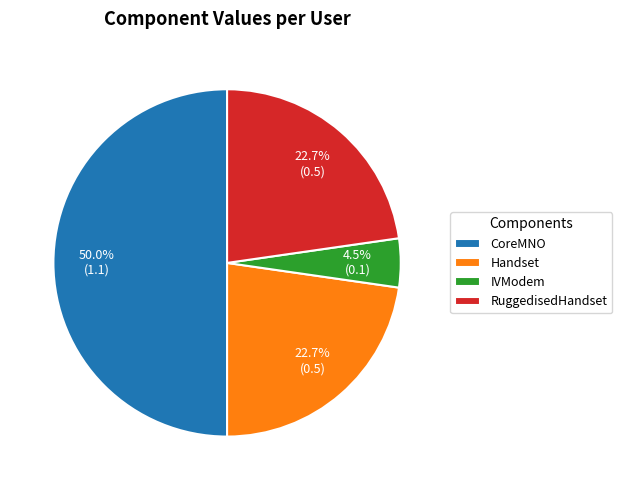

Which has a higher value, Handset or IVModem?

Handset